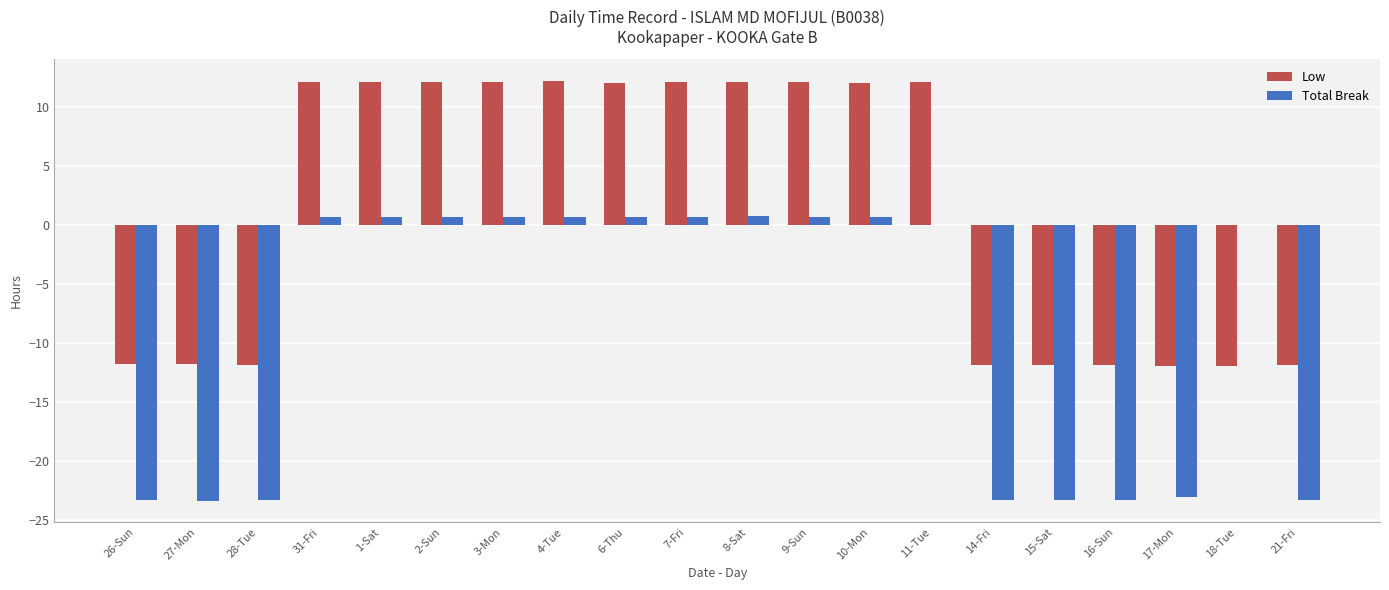

True or false: Total Break has a value of 0.7 at 31-Fri.

True